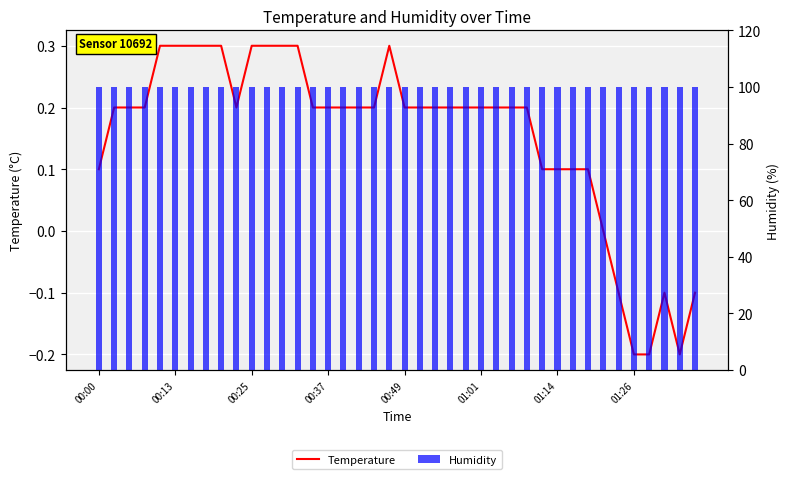

What value does the Temperature series have at 16?

0.2